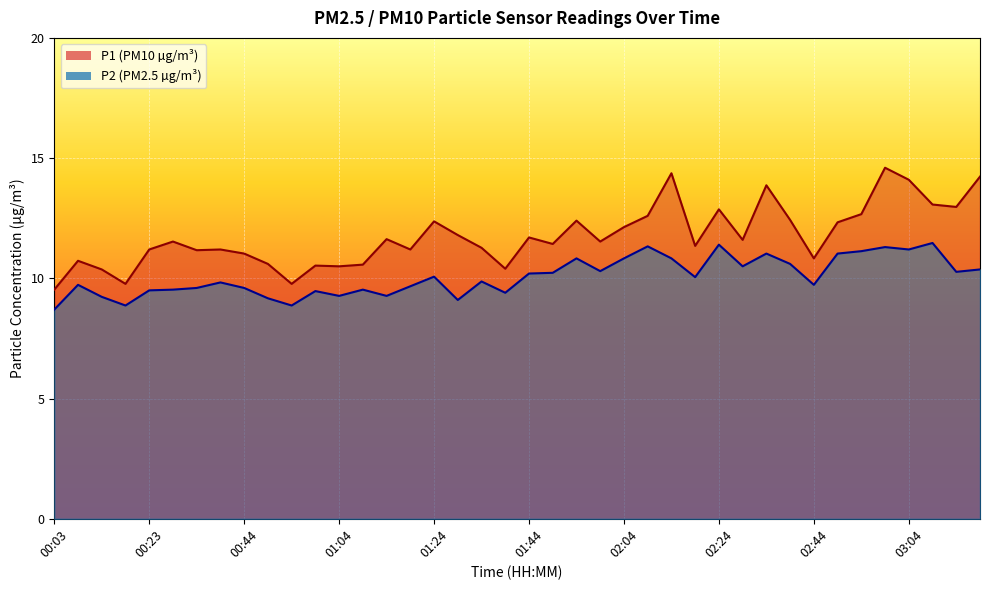

Rank the series at 02:29 from lowest to highest value.

P2, P1